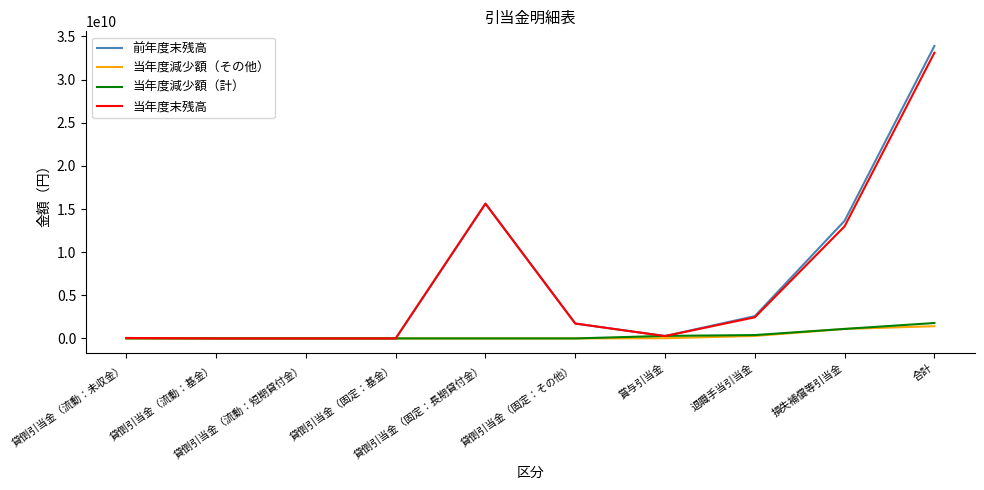

Which series has the largest range (max minus min)?

前年度末残高